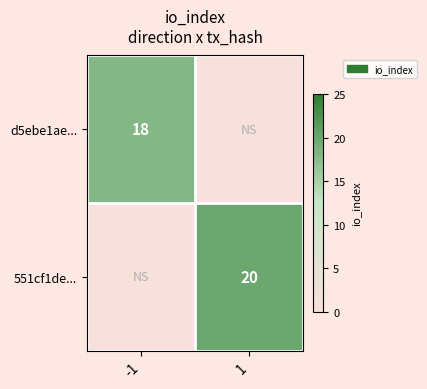

What is the spread (max minus min) of values at -1?

18